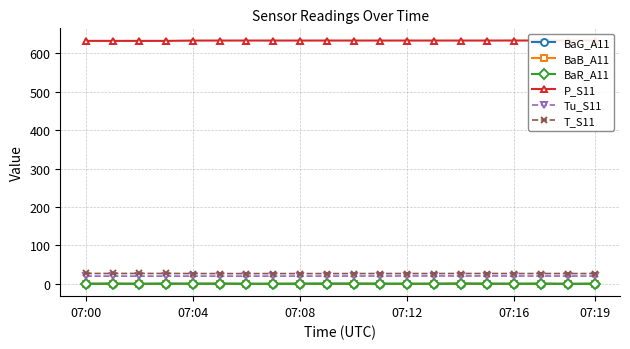

True or false: Tu_S11 and BaR_A11 intersect in this chart.

False